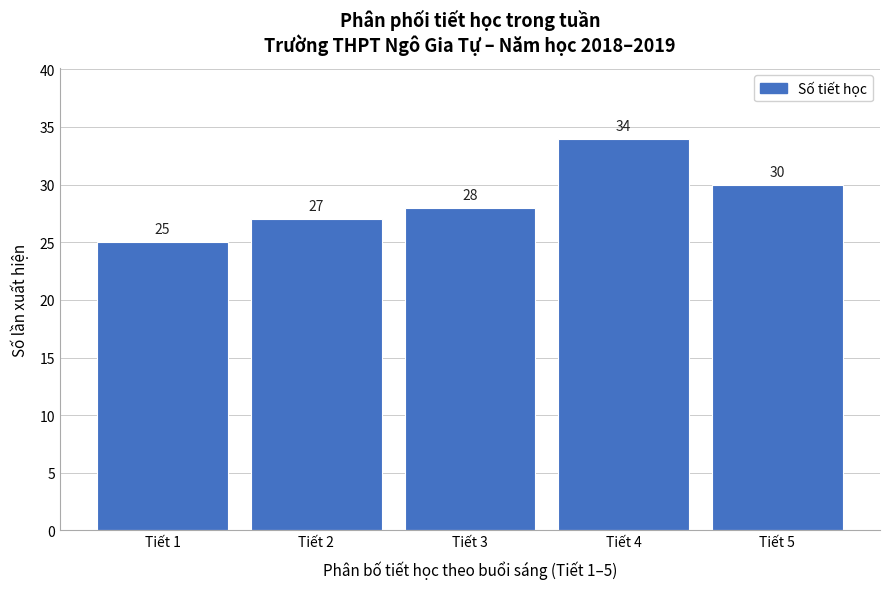

Reading left to right, extract all data points from this chart.

25	27	28	34	30